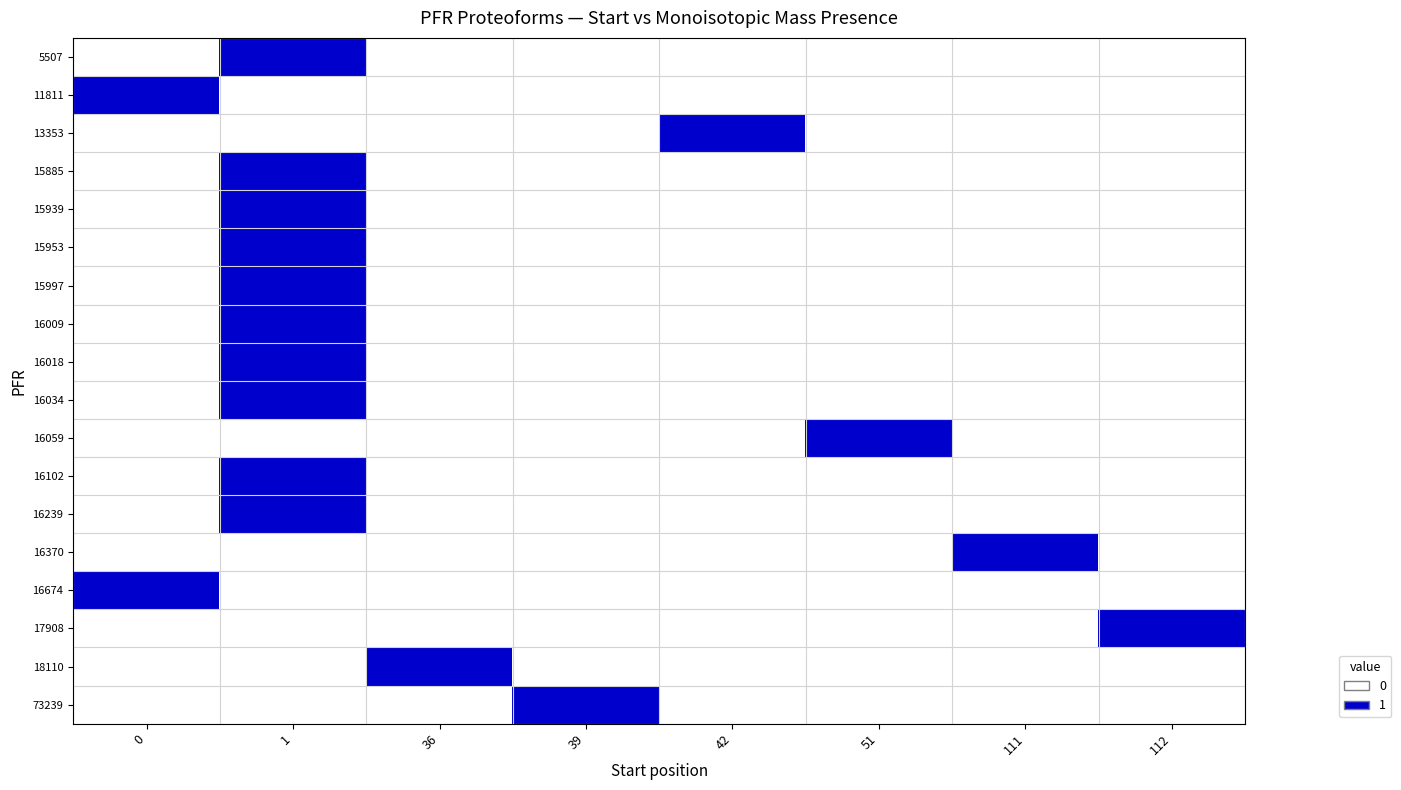

At which category is the sum across all series the highest?

1